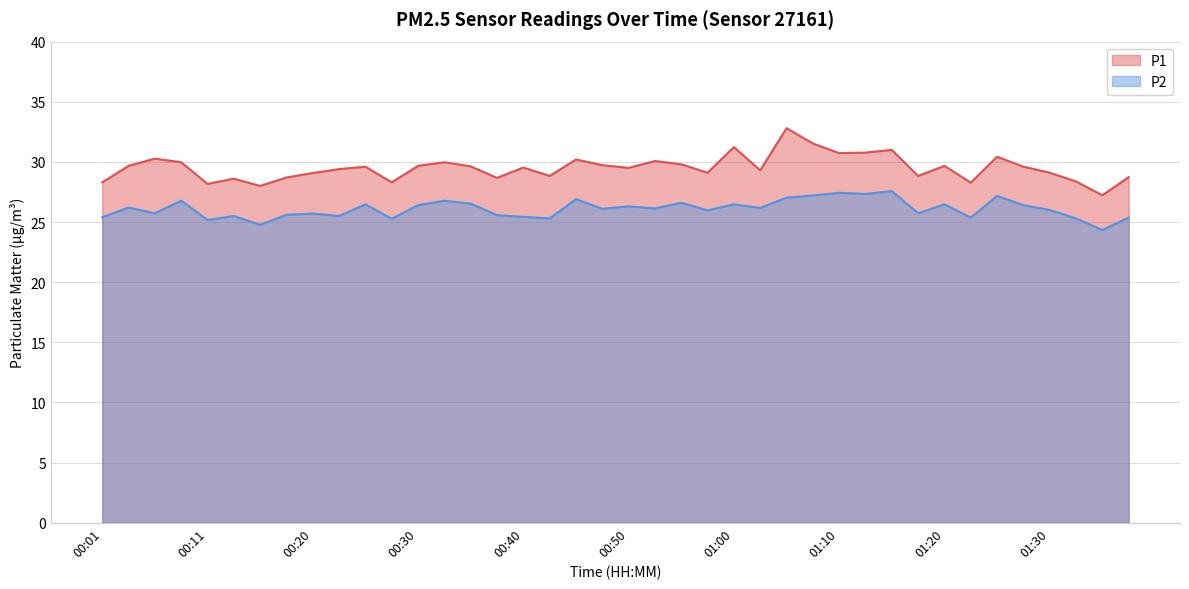

Is the value of P1 at 00:55 greater than the value of P2 at 00:18?

Yes